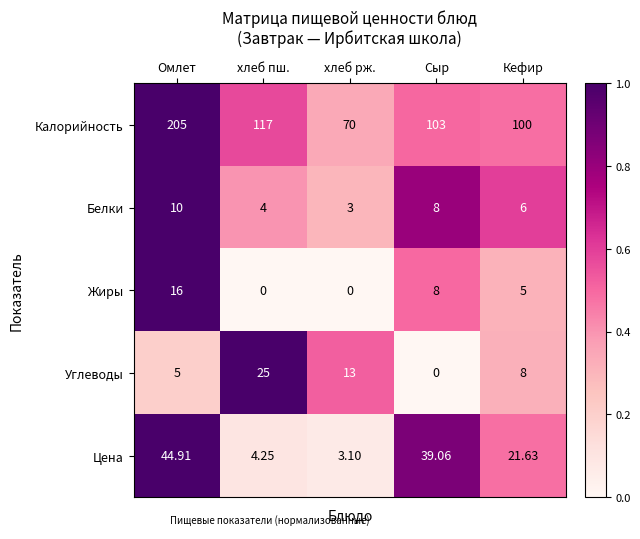

Count the number of data series in this chart.

5